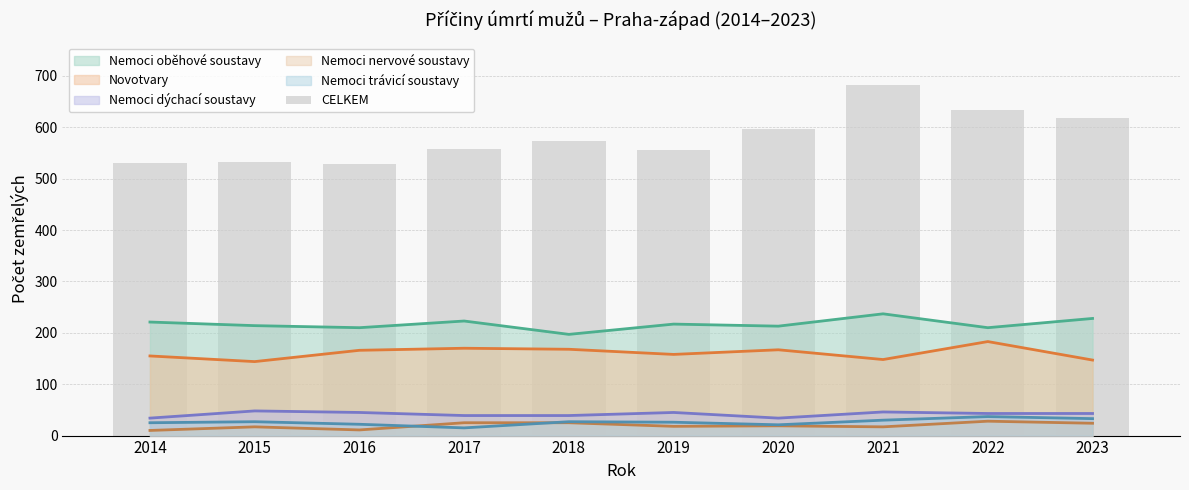

Reading left to right, extract all data points from this chart.

2014=531	2015=533	2016=528	2017=558	2018=574	2019=555	2020=597	2021=683	2022=633	2023=618